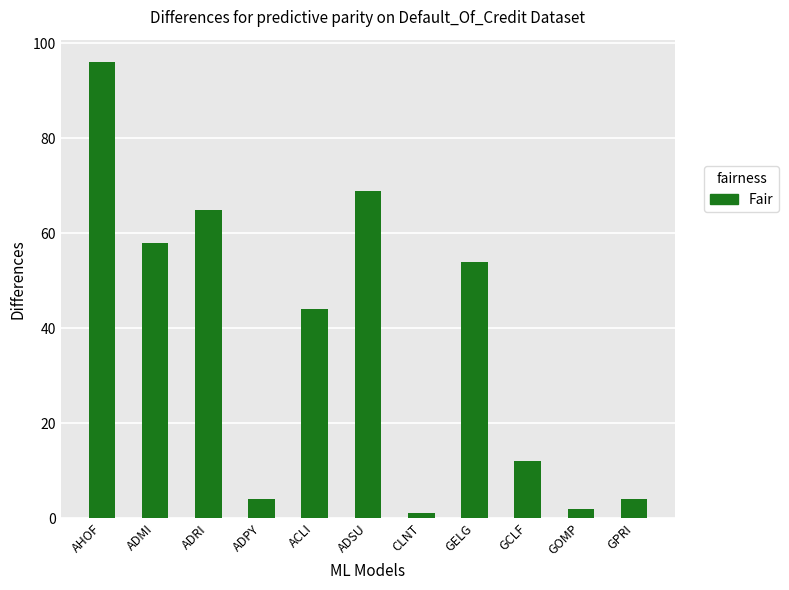

Which category has the lowest value across all series?

CLNT